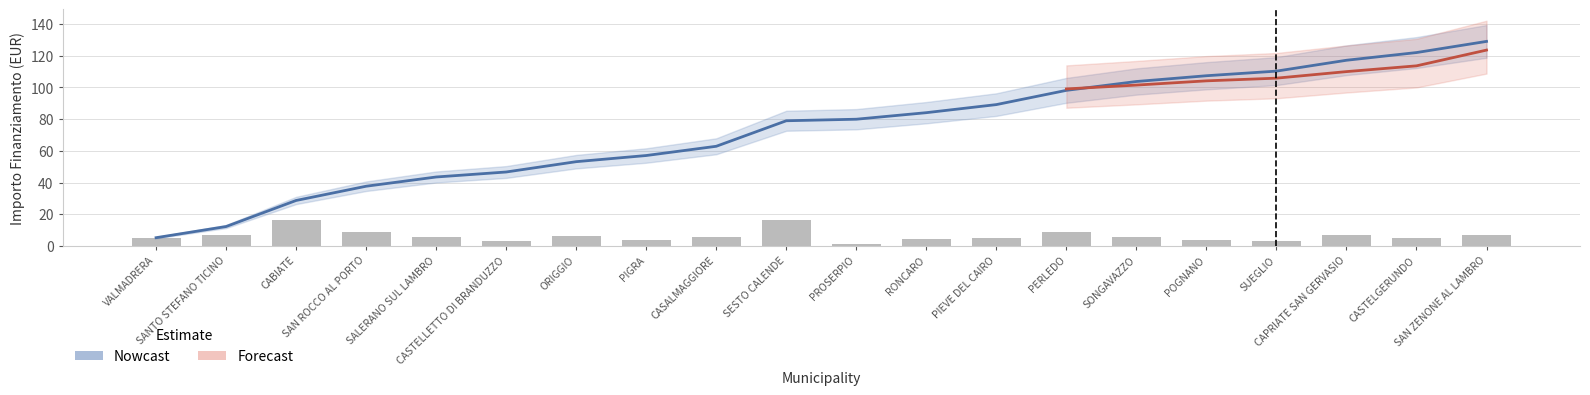

What is the label of the 13th bar from the left?

PIEVE DEL CAIRO